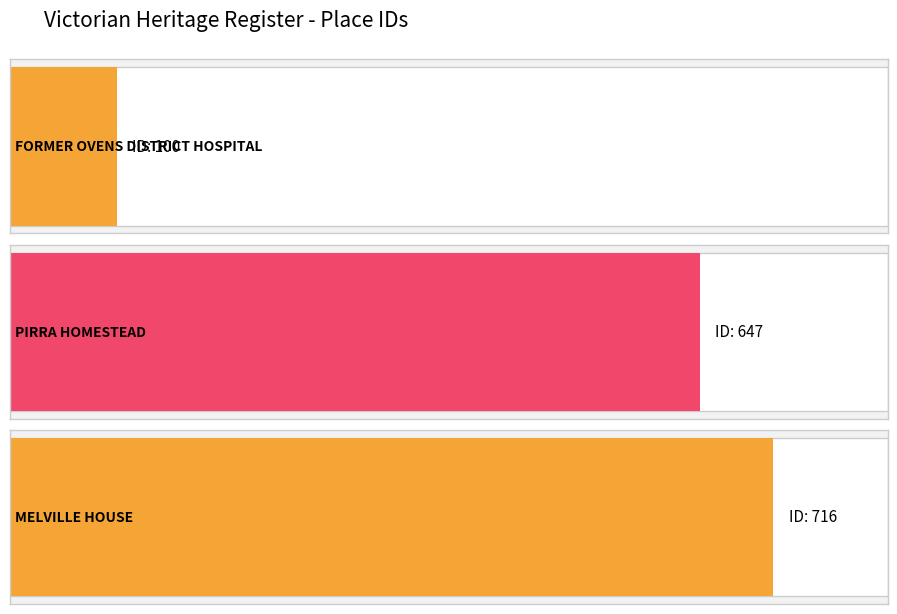

What is the minimum value shown in the chart?

100